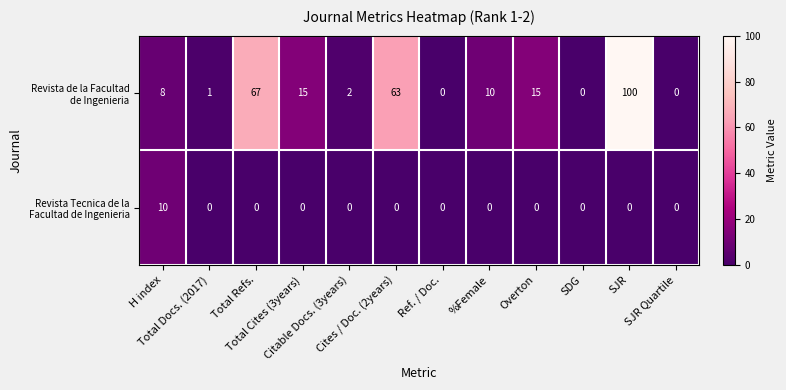

At how many categories does at least one series exceed 48?

3